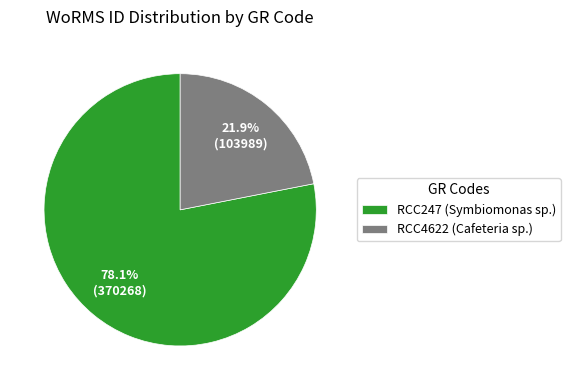

Count the number of slices in the pie.

2